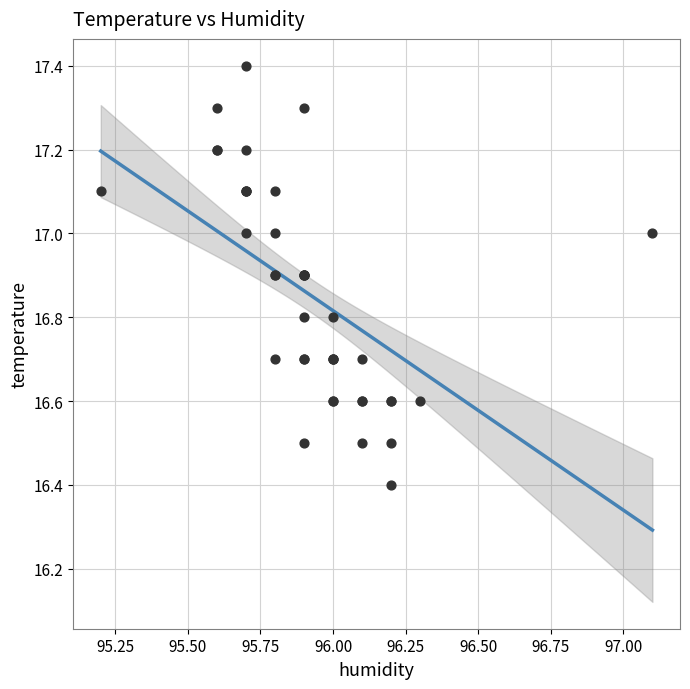

What Y value in the scatter plot is closest to 16?

16.4